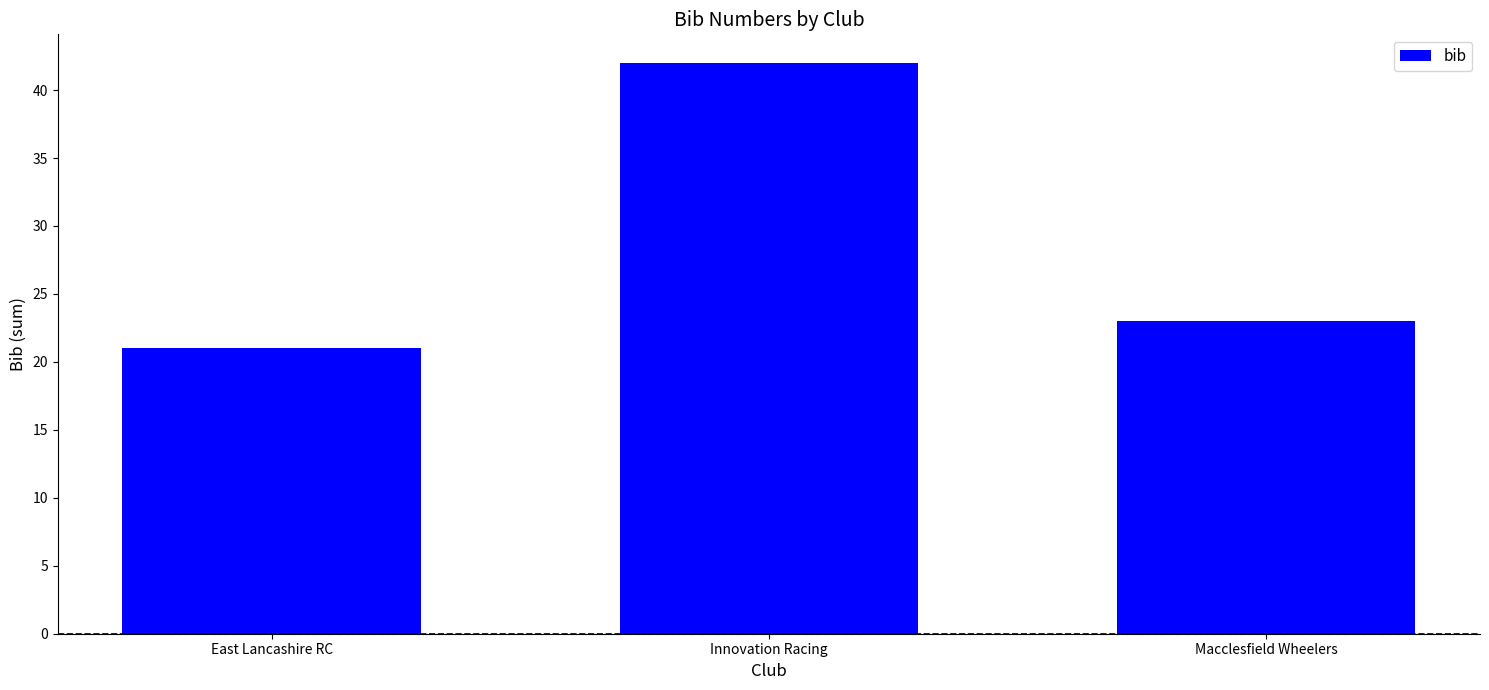

True or false: the data shows 30 at East Lancashire RC.

False